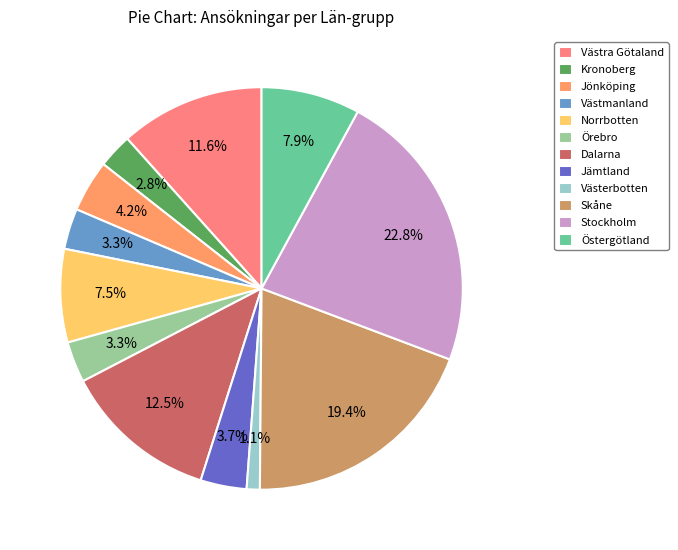

How many segments does this pie chart have?

12